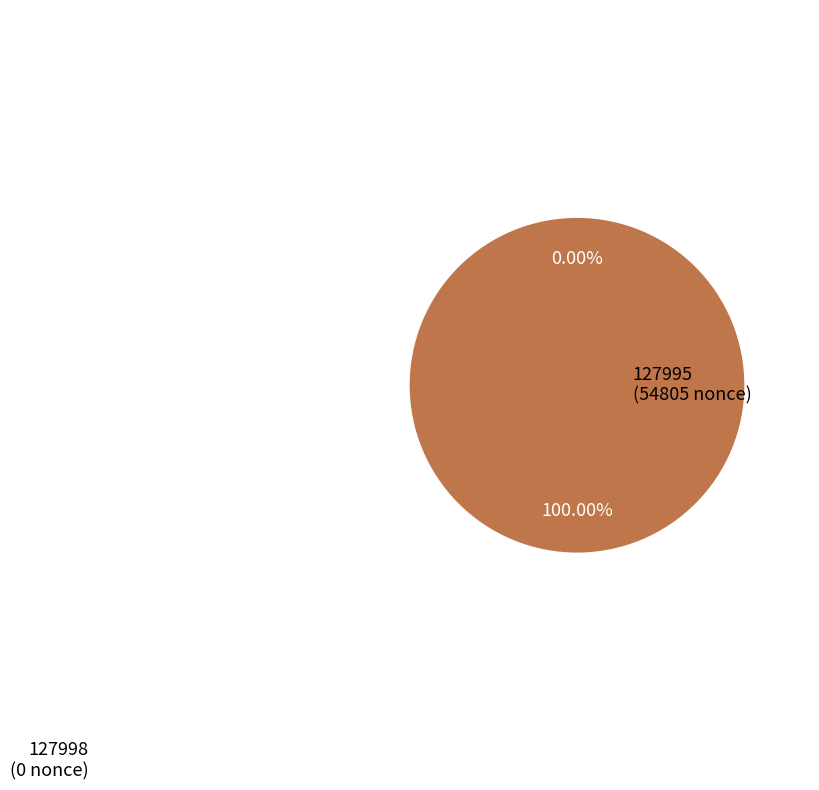

What is the majority slice?

127995